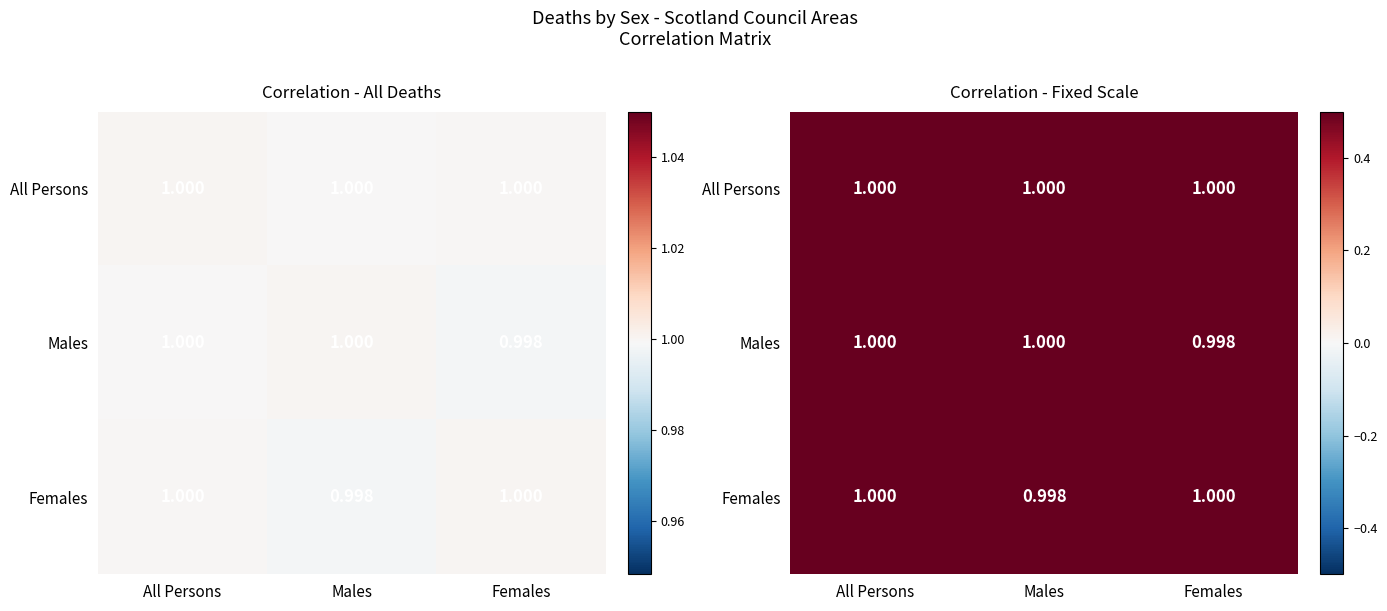

Is the value of Males at All Persons greater than the value of All Persons at Males?

No